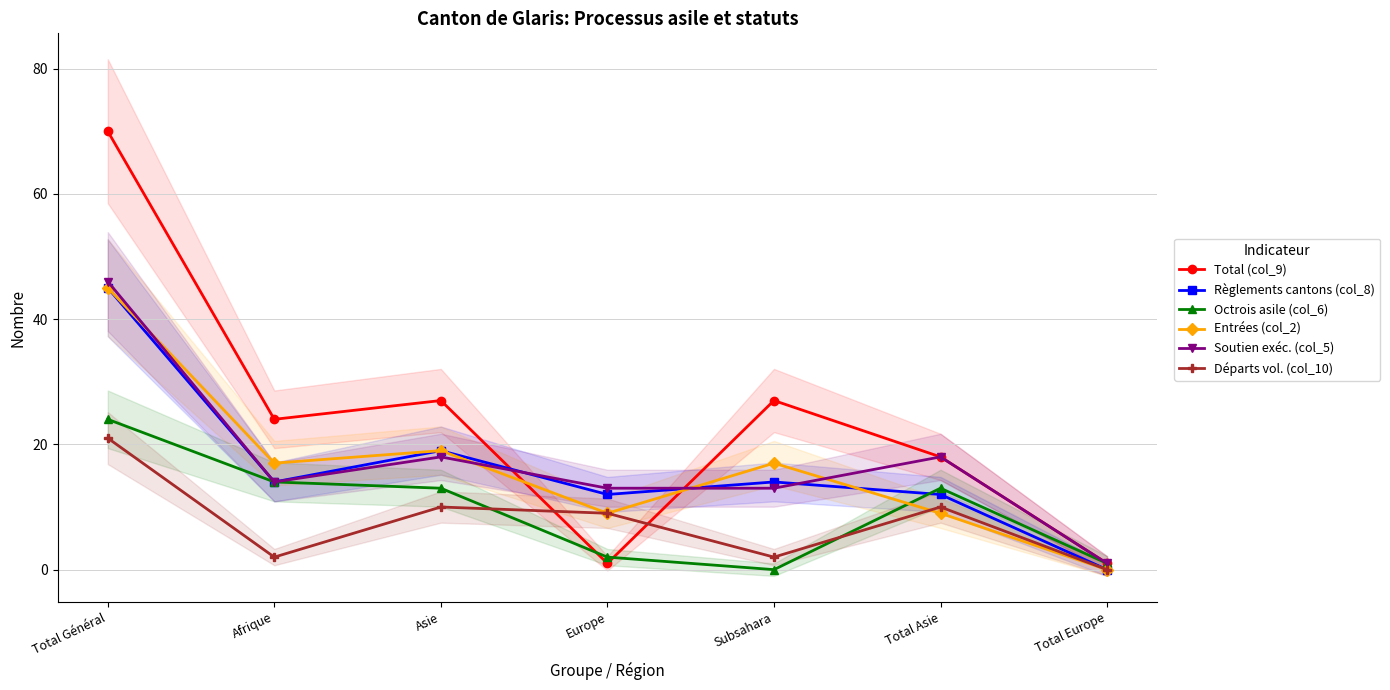

How many lines are shown in the chart?

6